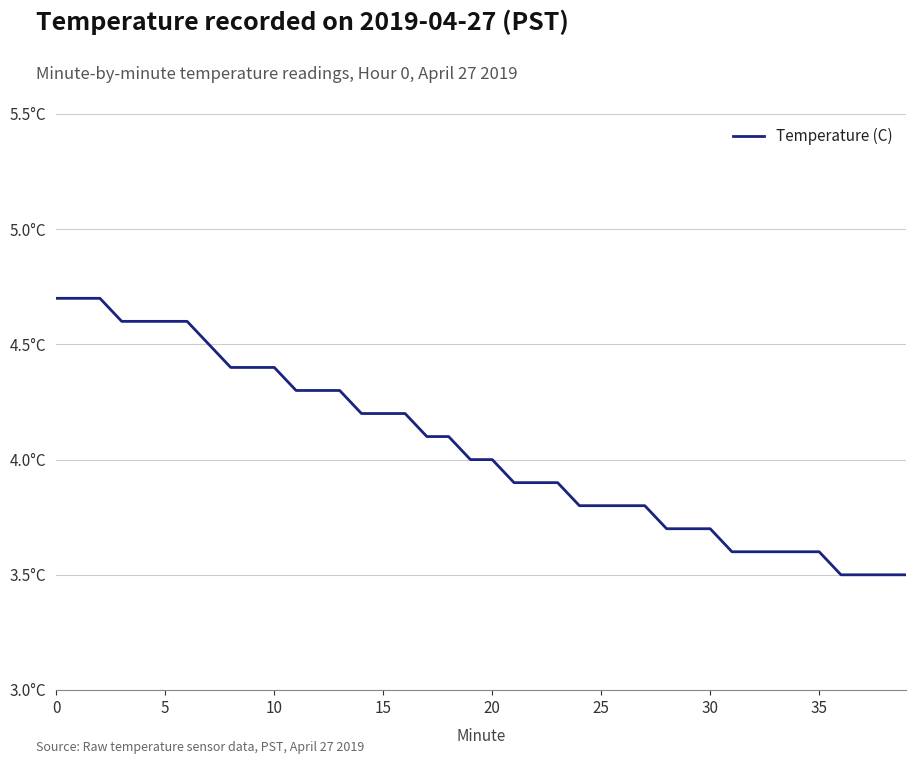

Does the chart display data point markers on the line(s)?

No